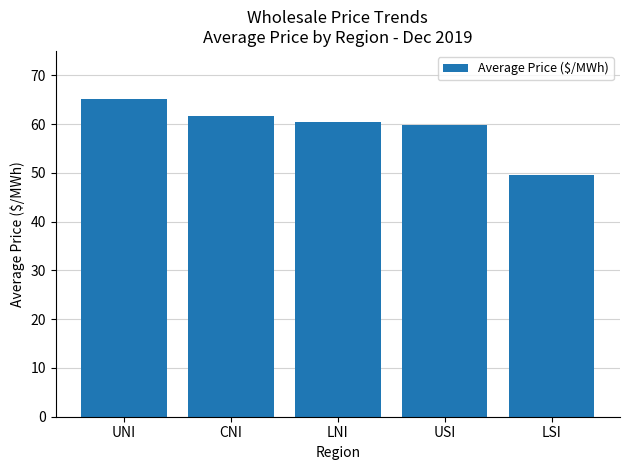

Reading right to left, list all the values displayed in this chart.

49.5	59.7	60.4	61.5	65.2